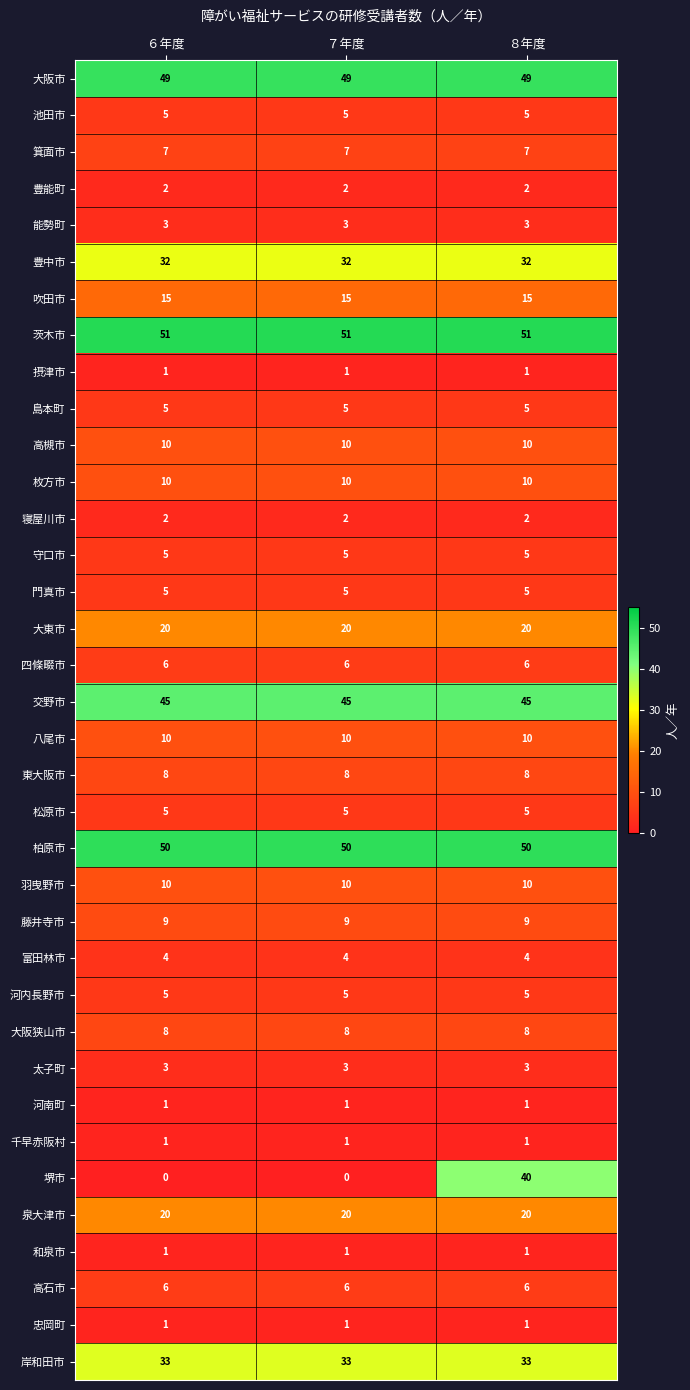

Which series changed the most between ７年度 and ８年度?

堺市